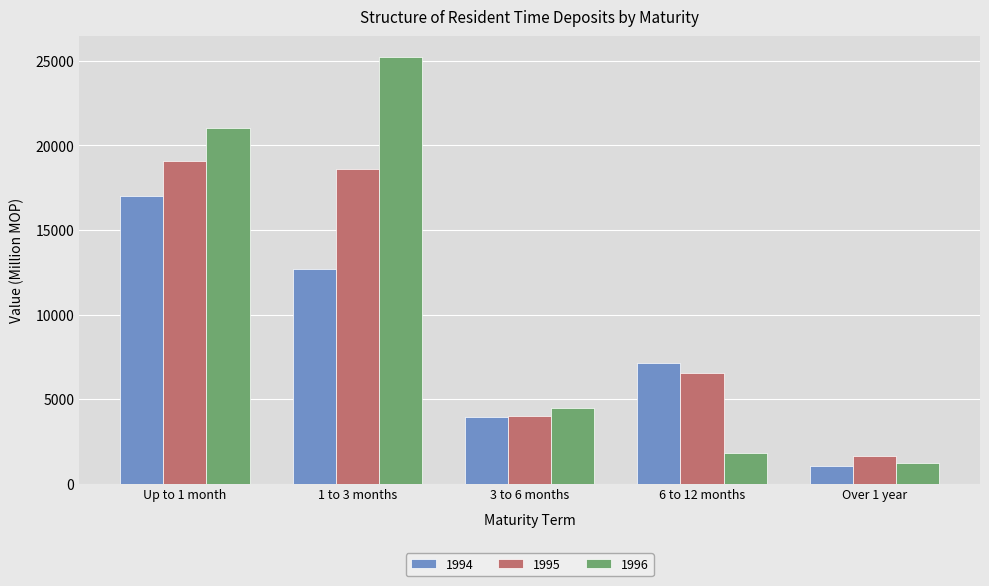

Is it true that 1995 equals 6950.3 at 3 to 6 months?

False